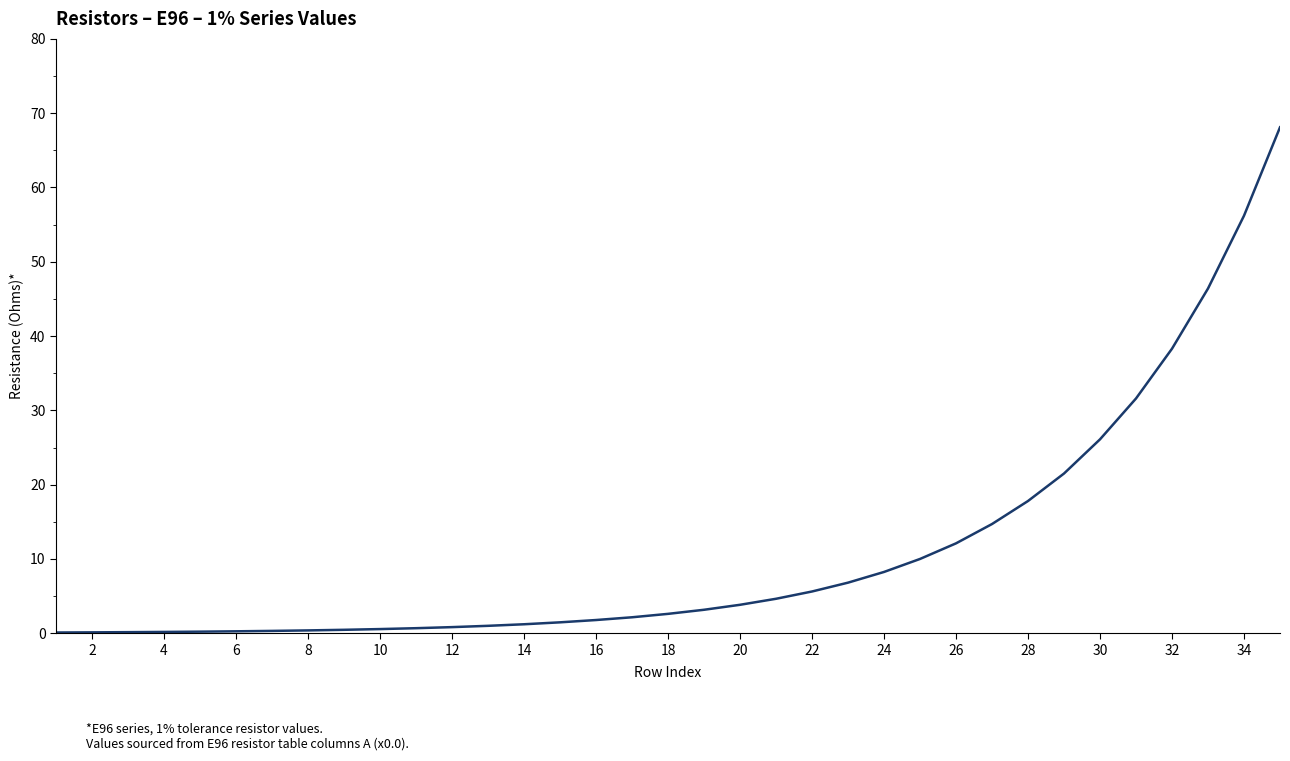

What is the maximum value shown in the chart?

68.1